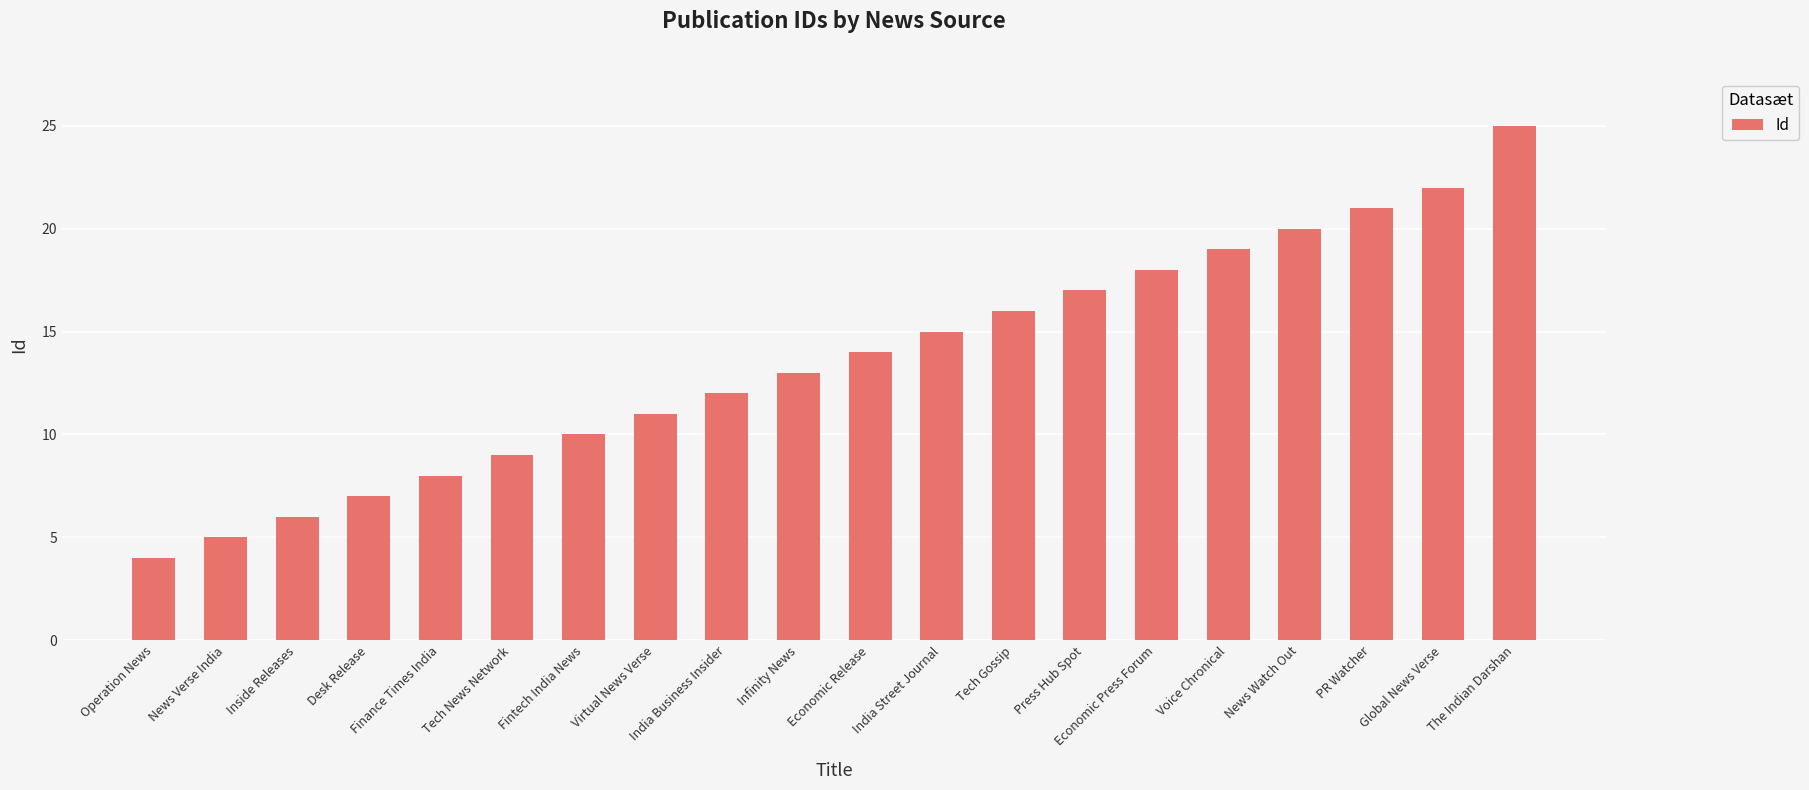

Does the chart contain any negative values?

No